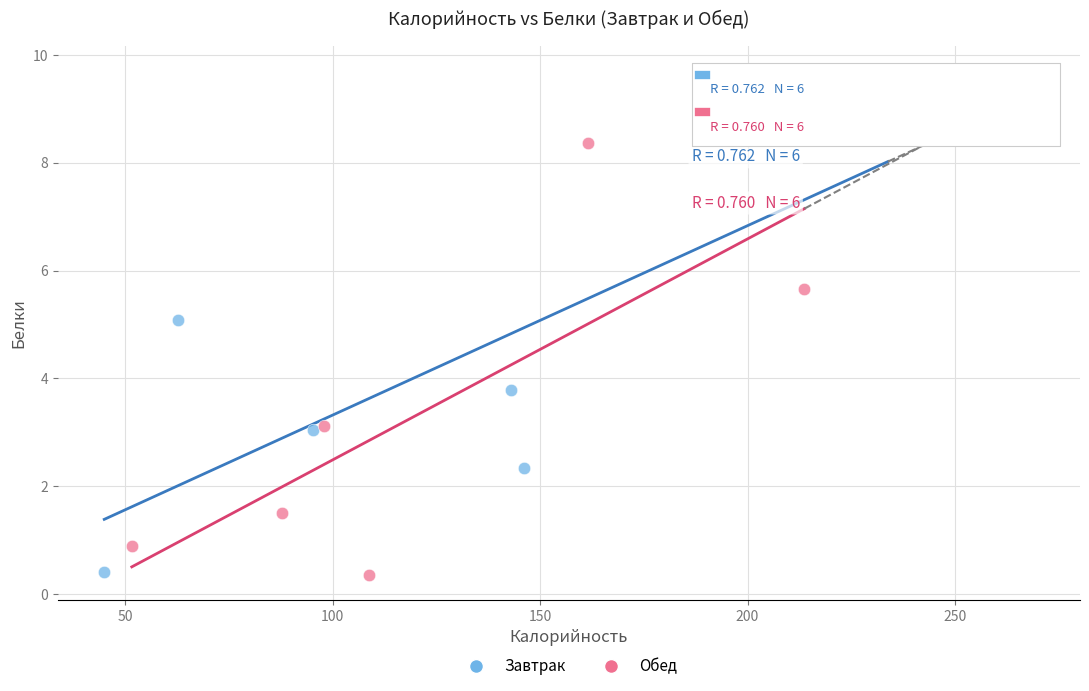

Which series has the widest spread of Y values?

Завтрак